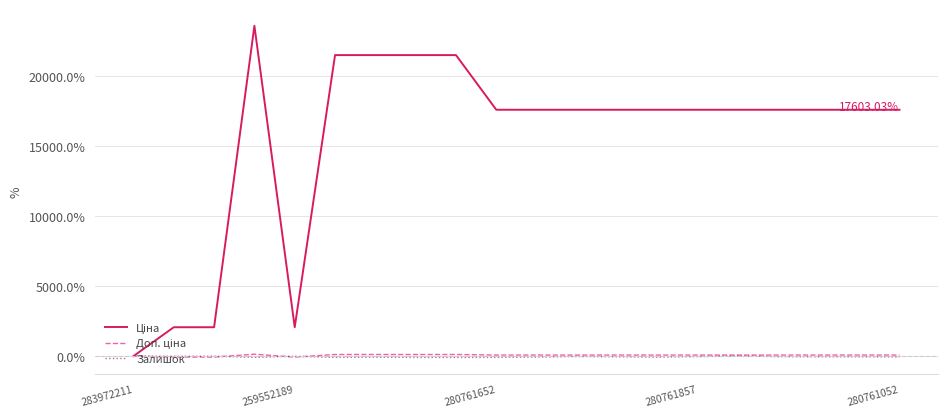

What is the difference between the maximum and minimum values in the Доп. ціна series?

205.1